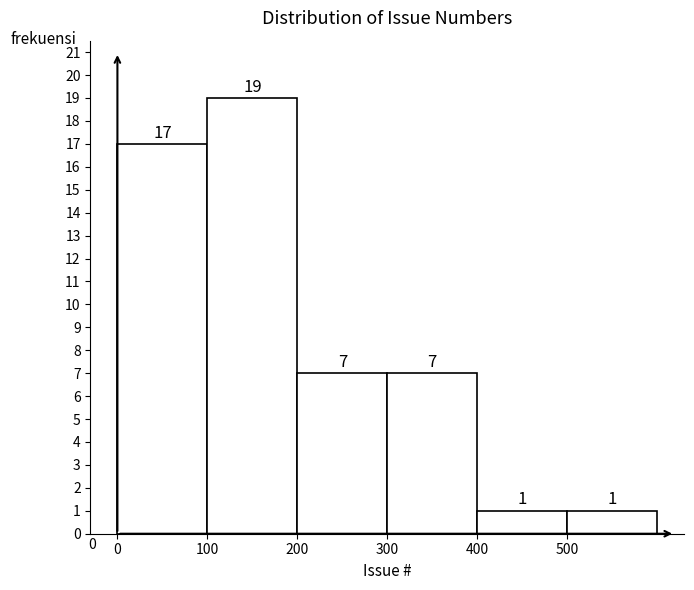

Reading left to right, transcribe this chart: for each bar, give the range it covers on the x-axis and its height.

0 to 100: 17
100 to 200: 19
200 to 300: 7
300 to 400: 7
400 to 500: 1
500 to 600: 1